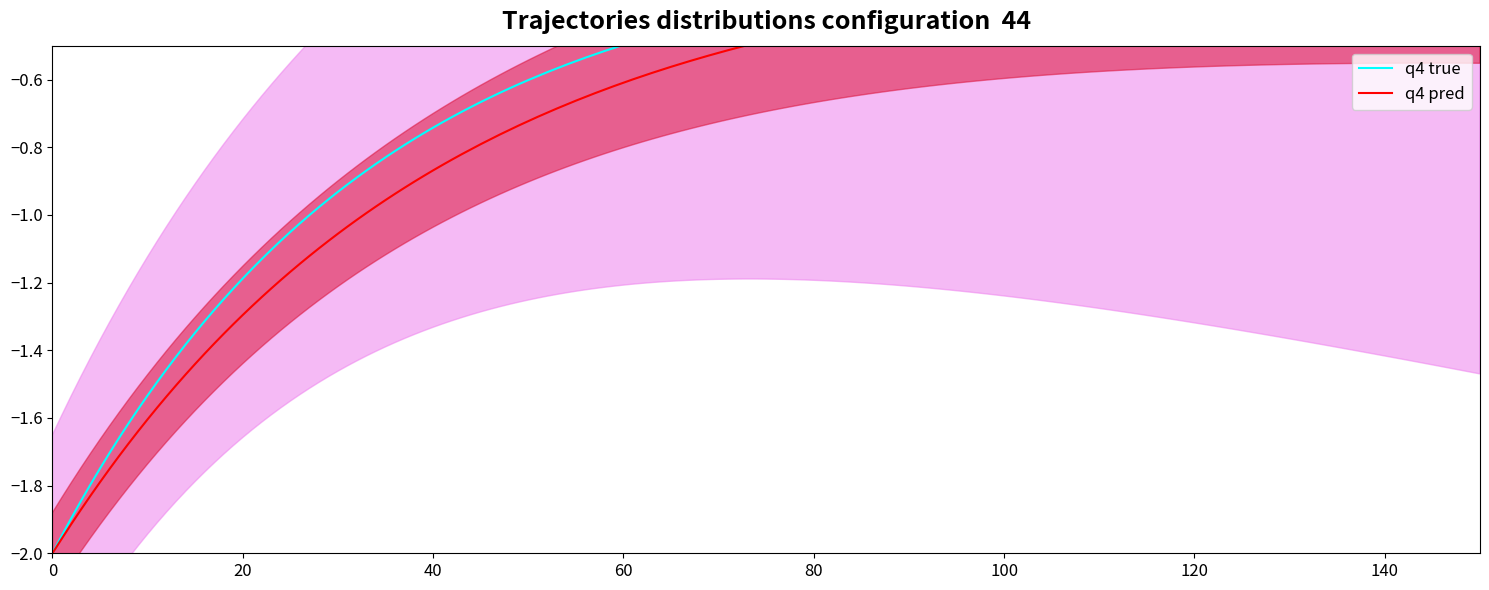

Is this an area chart (filled region under the line)?

No